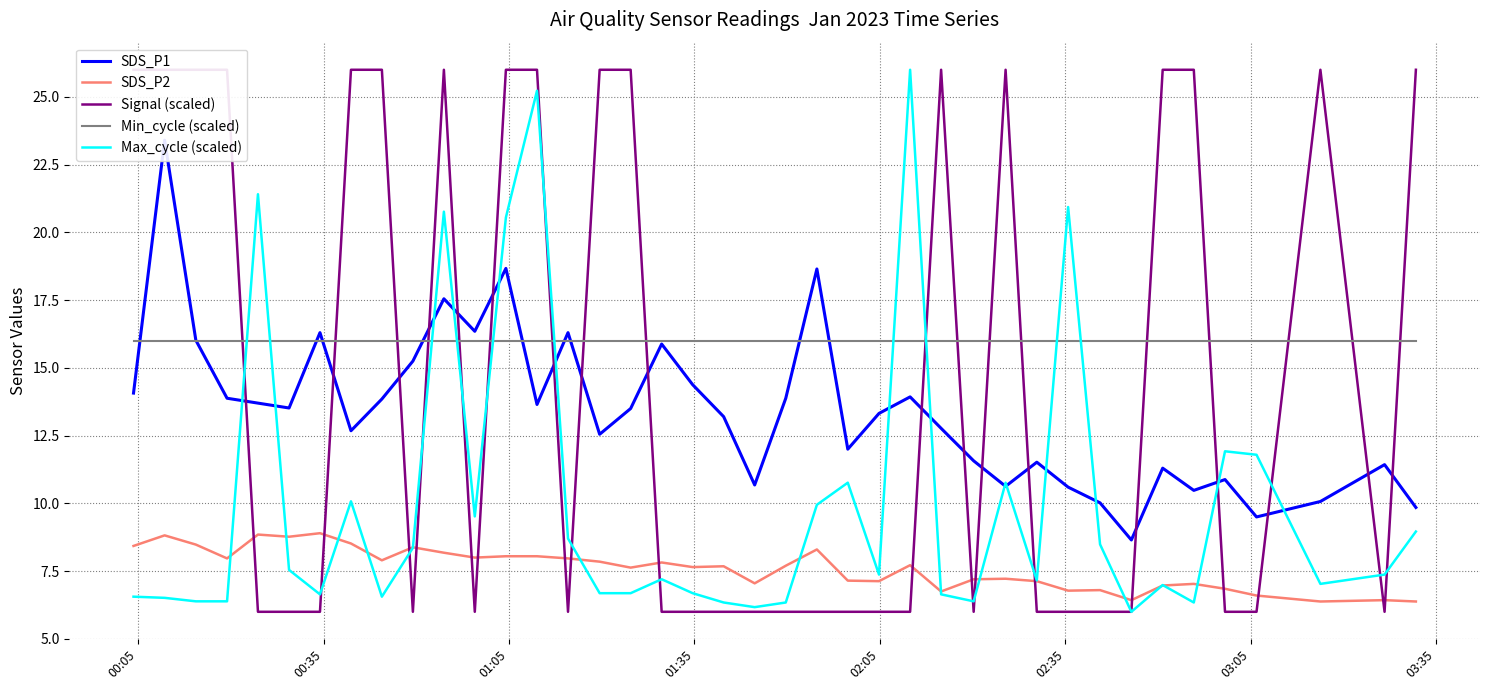

What is the sum of all Max_cycle (scaled) values?

398.2